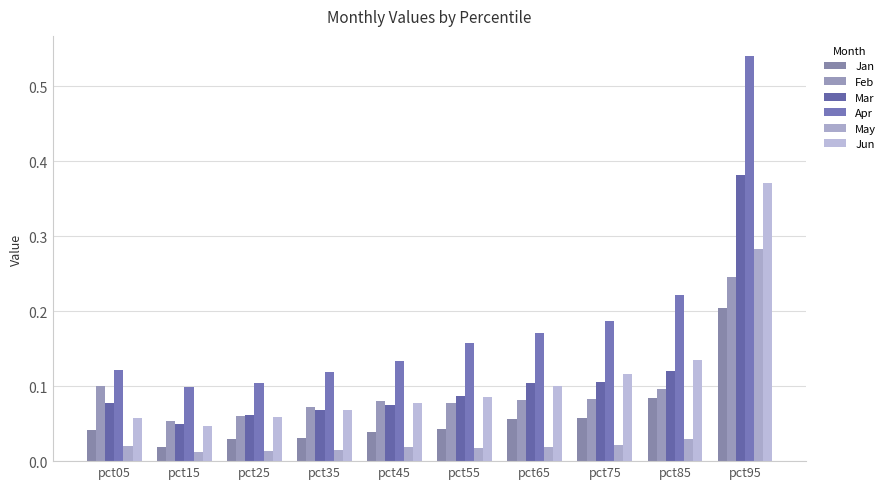

How many series are shown in this chart?

6